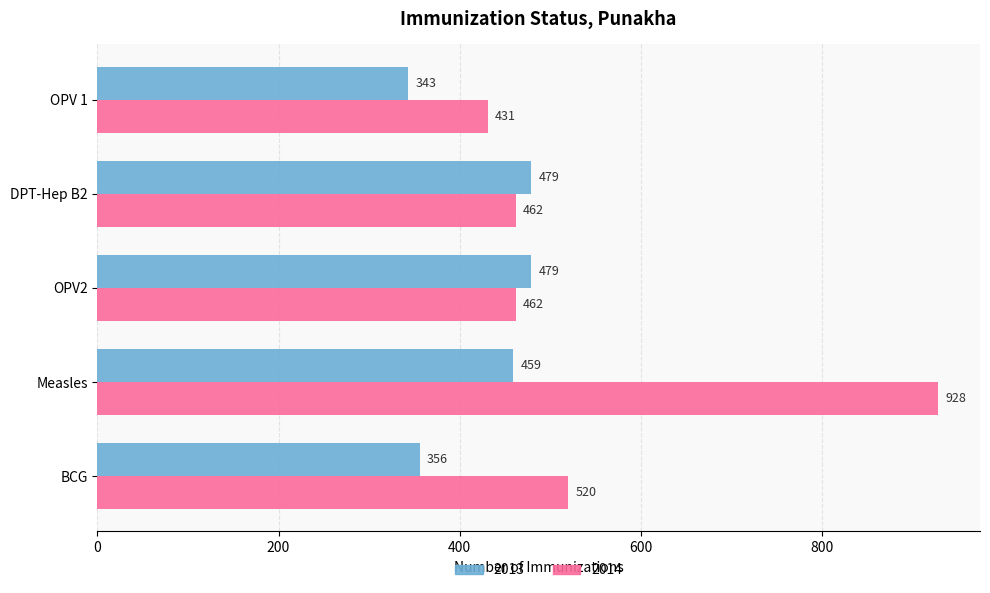

What is the minimum value shown in the chart?

343